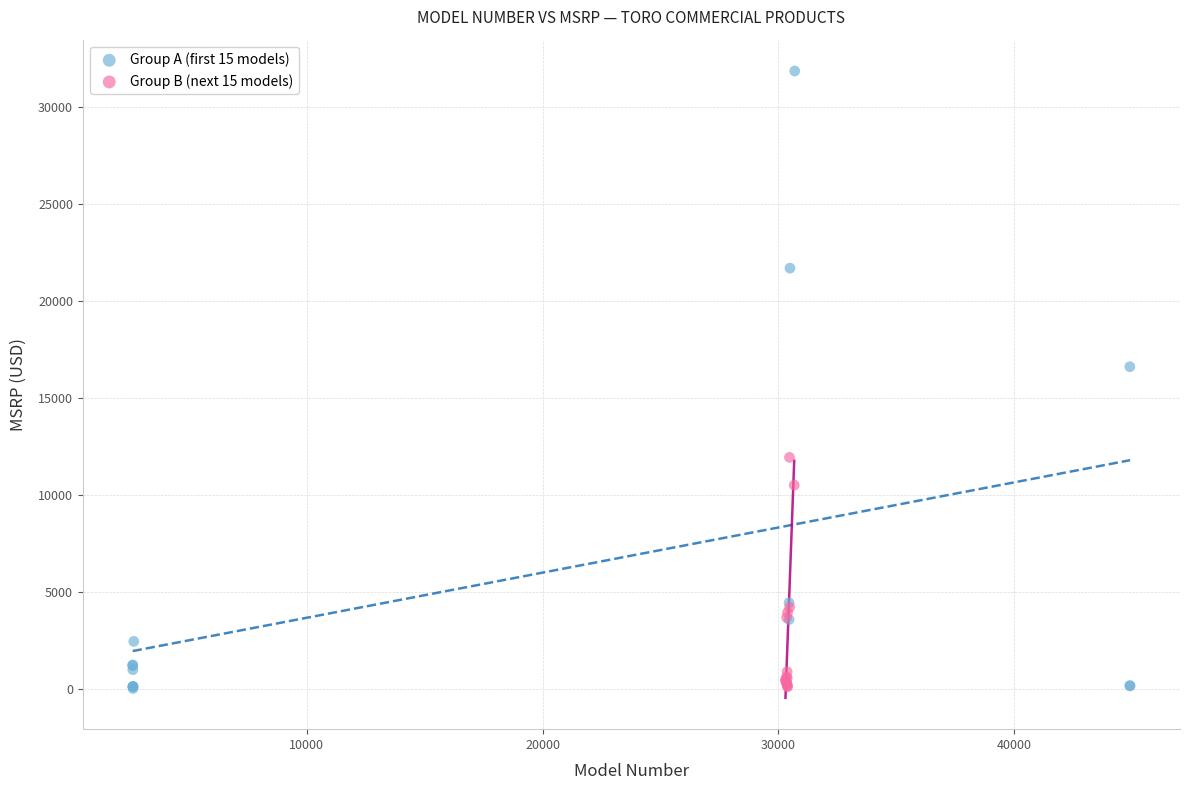

Which series has the widest spread of Y values?

Group A (first 15 models)